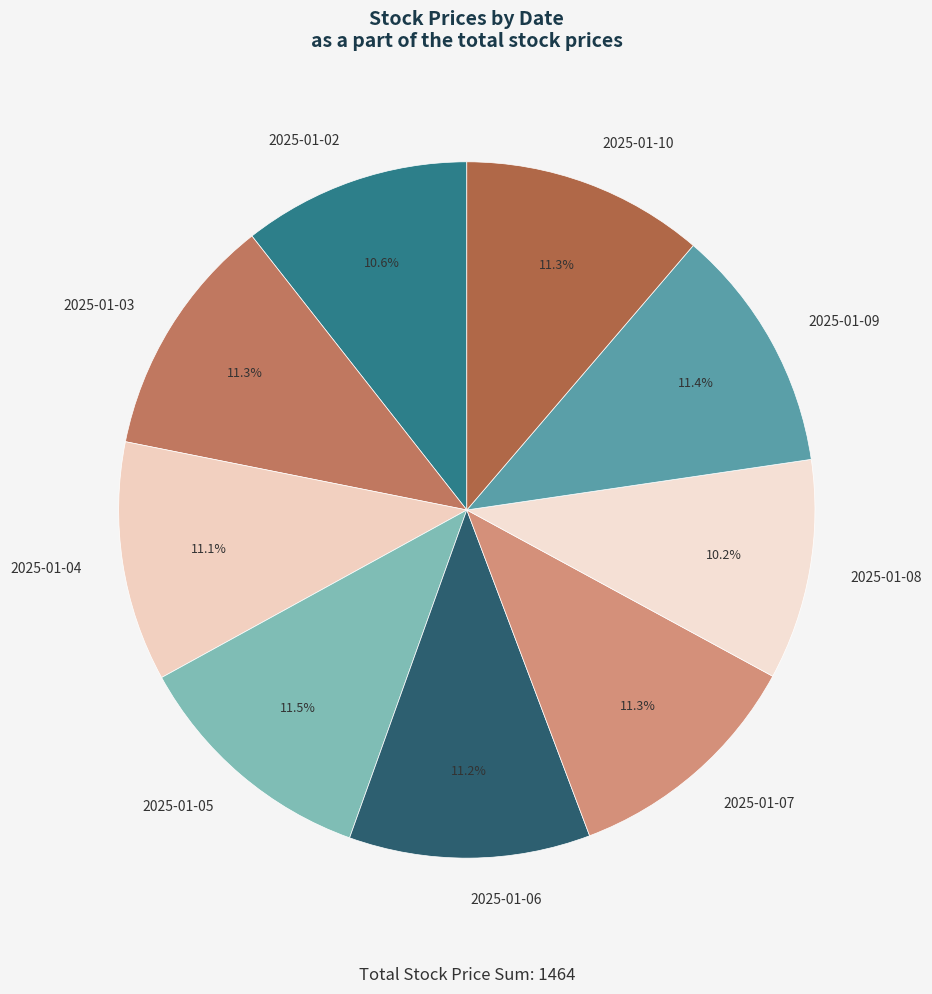

To the nearest percent, what is the average slice percentage?

11%